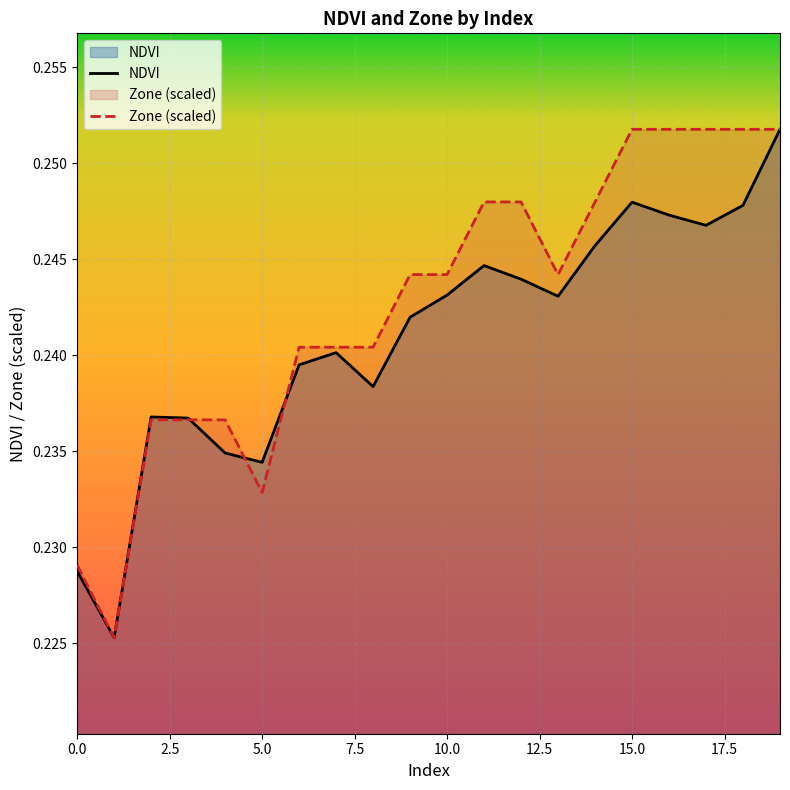

Rank the series by their average value, from lowest to highest.

NDVI, Zone (scaled)